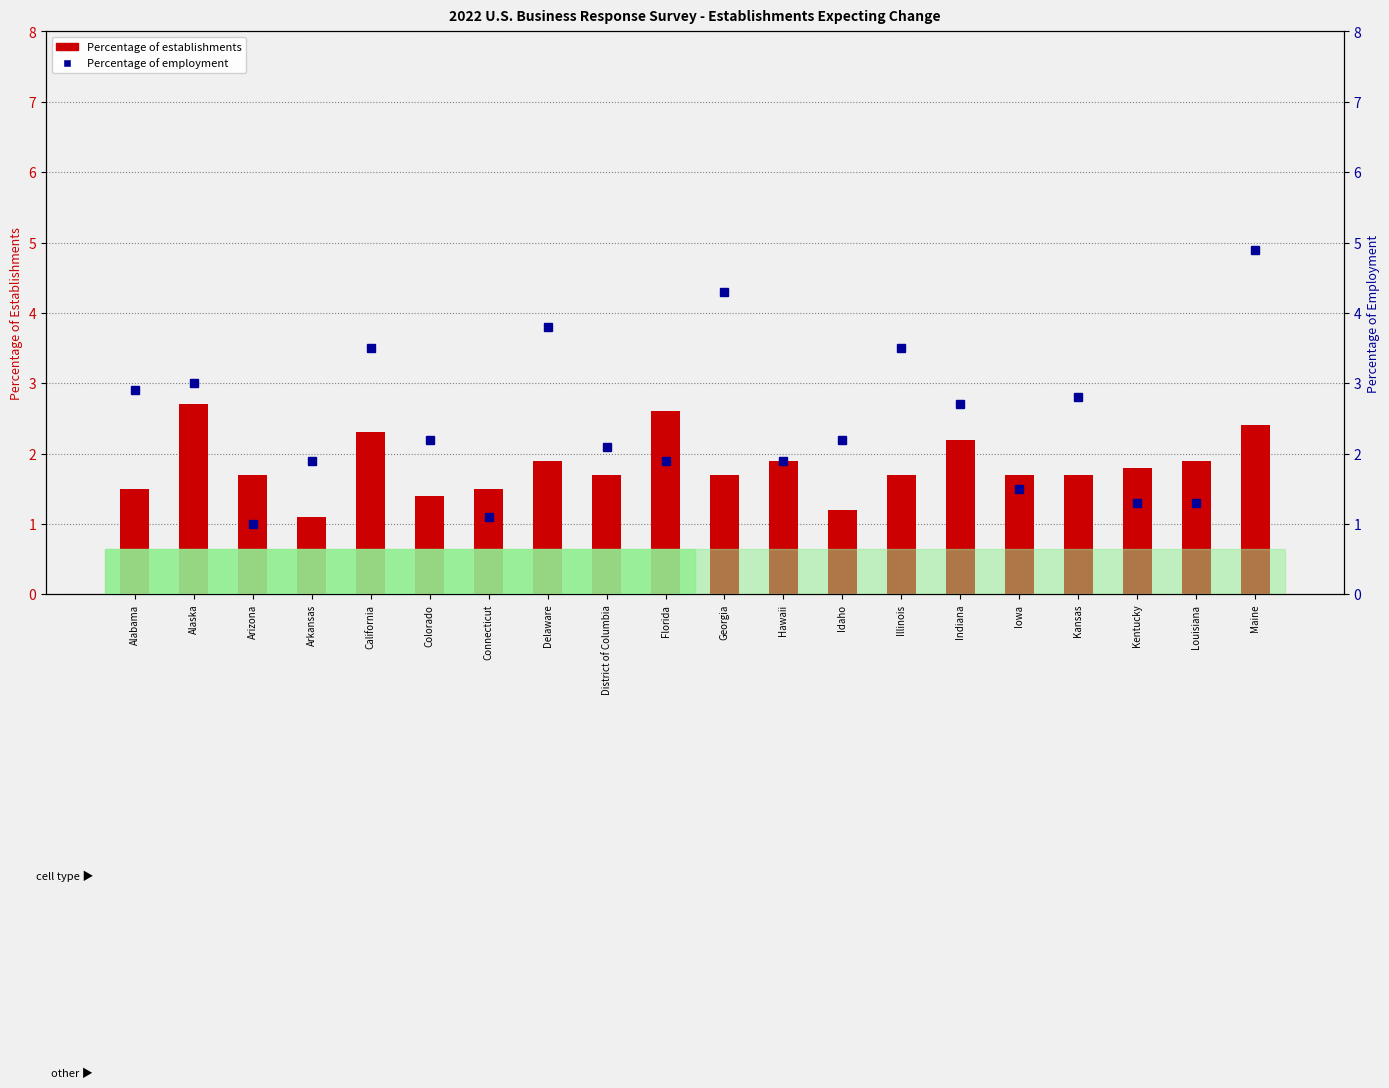

Reading left to right, list all the values displayed in this chart.

Percentage of establishments: Alabama=1.5	Alaska=2.7	Arizona=1.7	Arkansas=1.1	California=2.3	Colorado=1.4	Connecticut=1.5	Delaware=1.9	District of Columbia=1.7	Florida=2.6	Georgia=1.7	Hawaii=1.9	Idaho=1.2	Illinois=1.7	Indiana=2.2	Iowa=1.7	Kansas=1.7	Kentucky=1.8	Louisiana=1.9	Maine=2.4
Percentage of employment: Alabama=2.9	Alaska=3.0	Arizona=1.0	Arkansas=1.9	California=3.5	Colorado=2.2	Connecticut=1.1	Delaware=3.8	District of Columbia=2.1	Florida=1.9	Georgia=4.3	Hawaii=1.9	Idaho=2.2	Illinois=3.5	Indiana=2.7	Iowa=1.5	Kansas=2.8	Kentucky=1.3	Louisiana=1.3	Maine=4.9